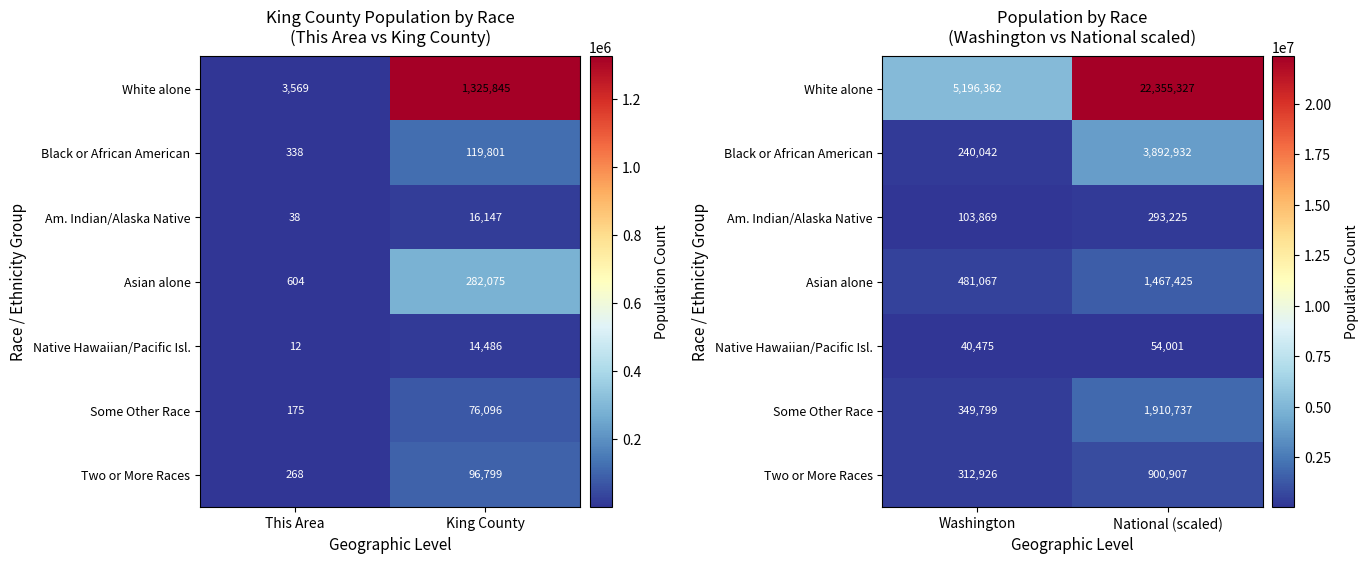

How many values in the Native Hawaiian/Pacific Isl. series are below 54001?

1